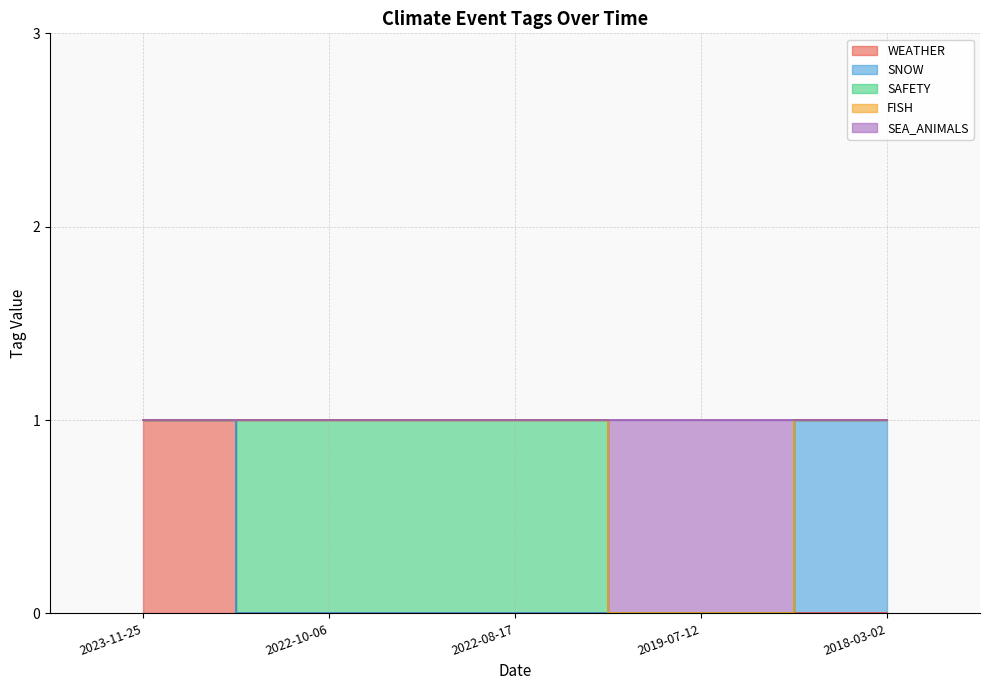

What is the label of the 4th point from the left?

2019-07-12